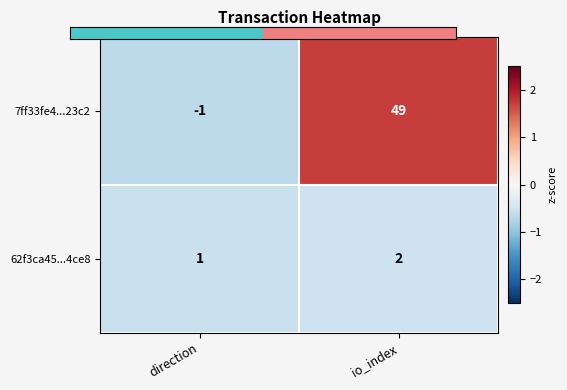

Which category has the highest value in the 7ff33fe4...23c2 series?

io_index